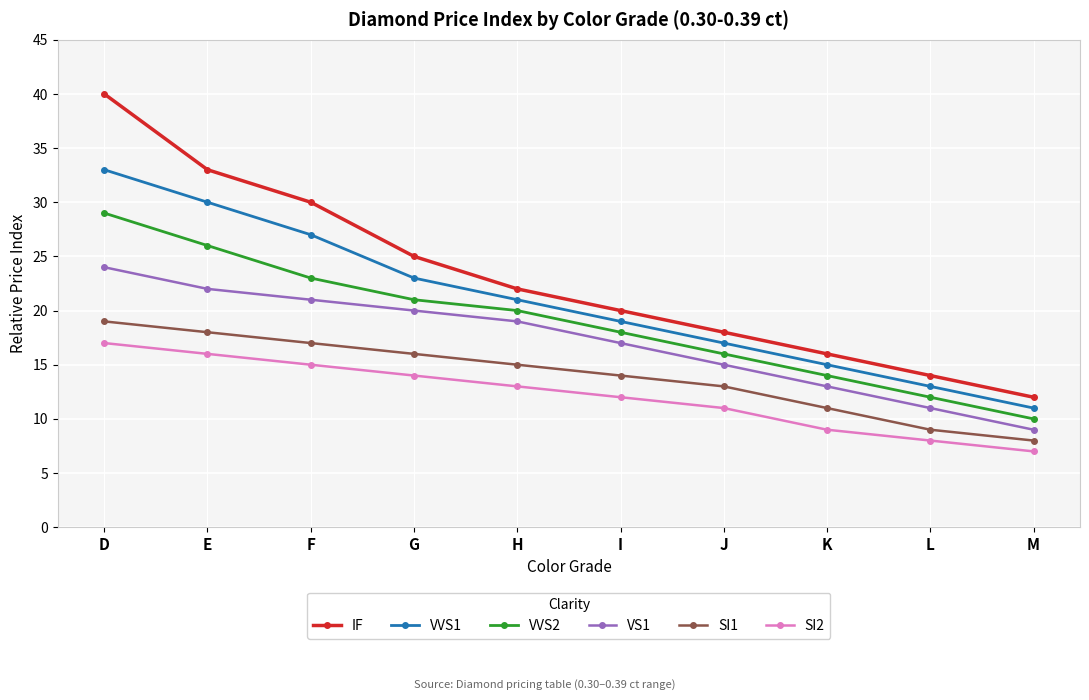

What is the value of the VVS2 point at the 6th from the left?

18